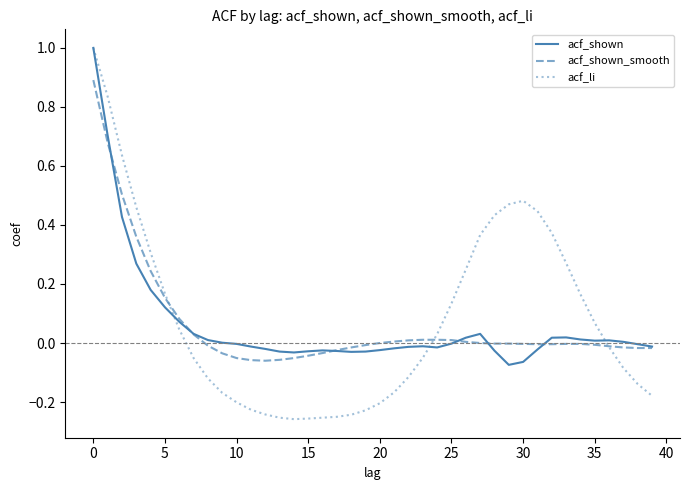

Which series has the widest spread of values?

acf_li